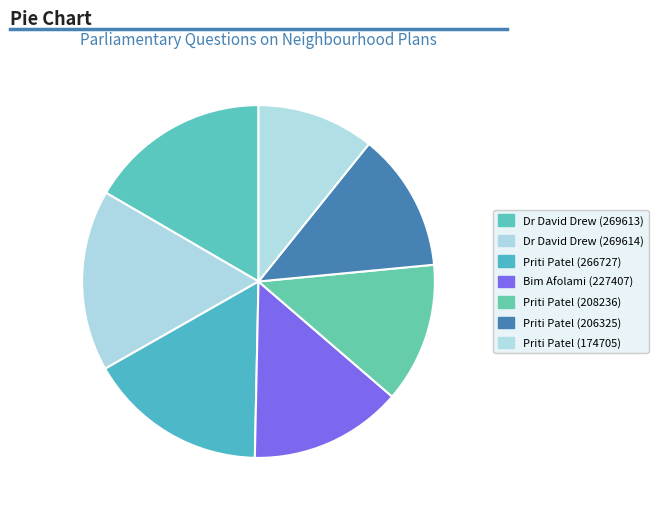

To the nearest percent, what is the difference between the largest and smallest slice percentages?

6%